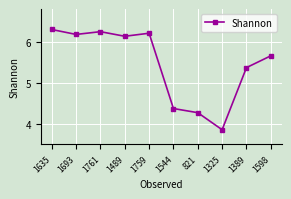

Which label corresponds to the smallest value in the chart?

1325